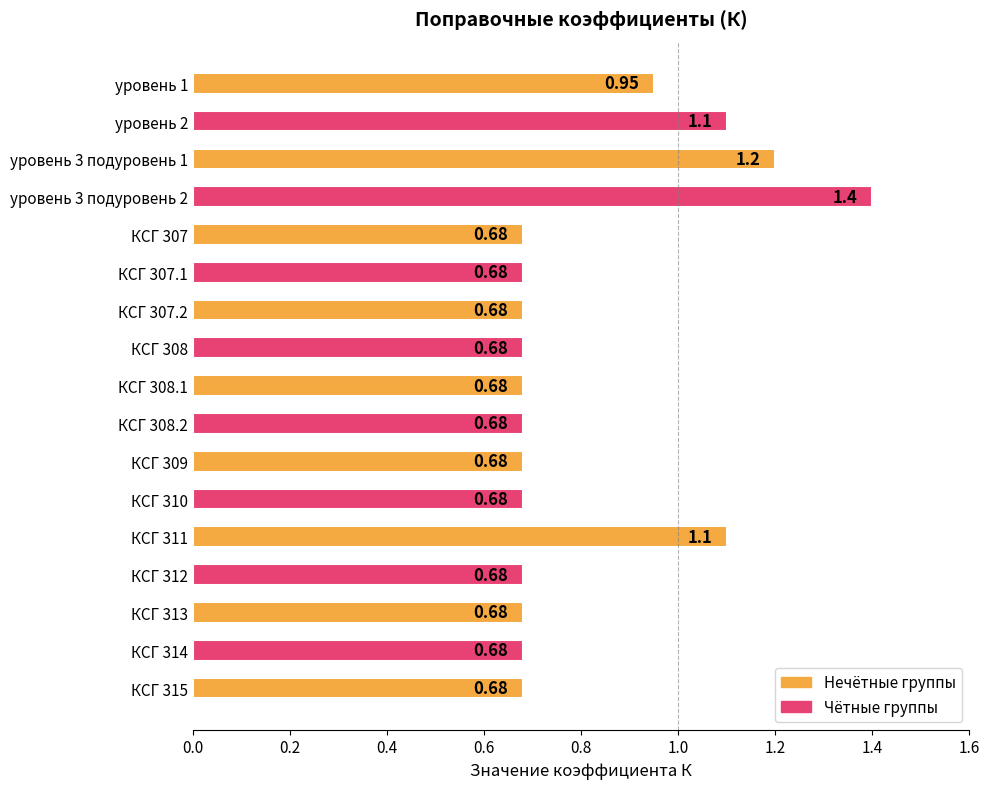

What is the sum of the values at КСГ 310 and КСГ 307.2?

1.4